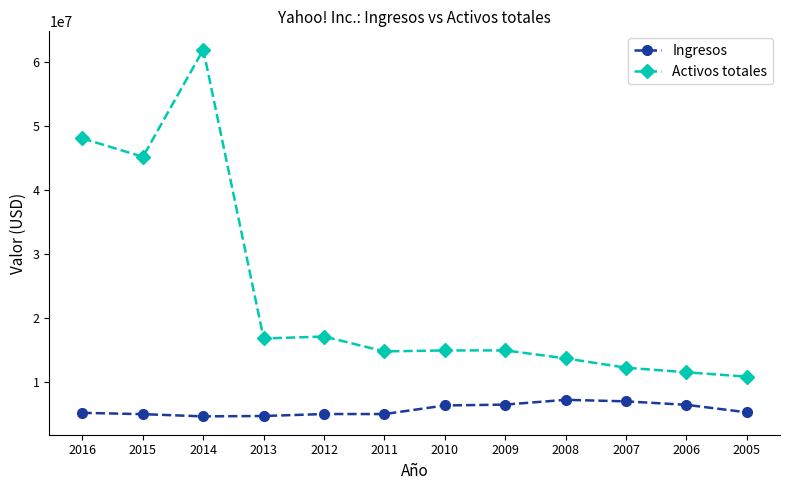

What is the sum of all Ingresos values?

68052803